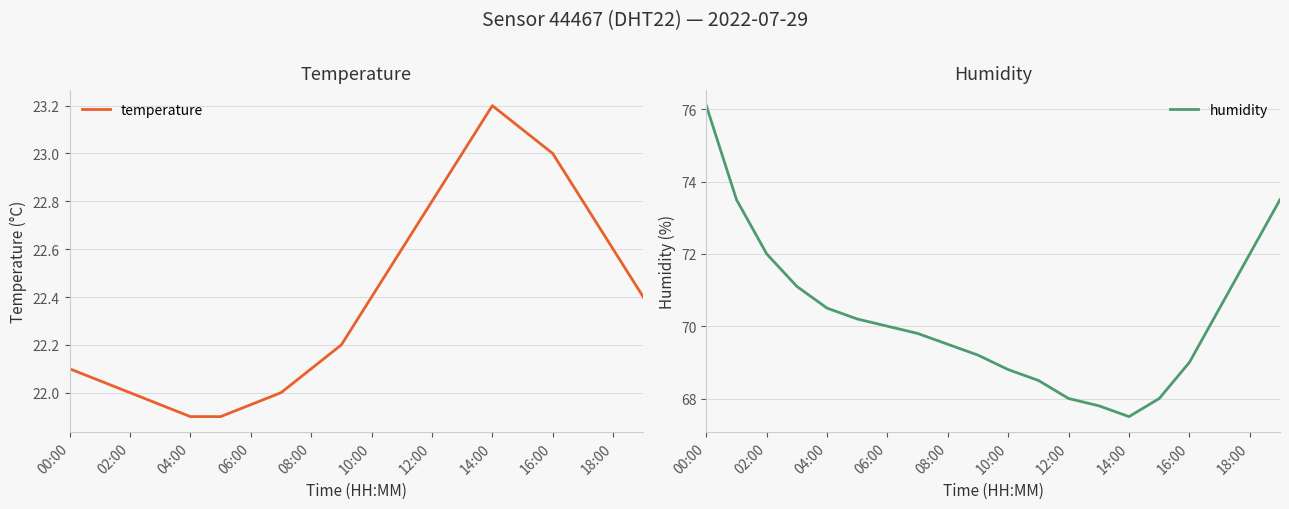

What is the difference between the maximum and minimum values in the humidity series?

8.6